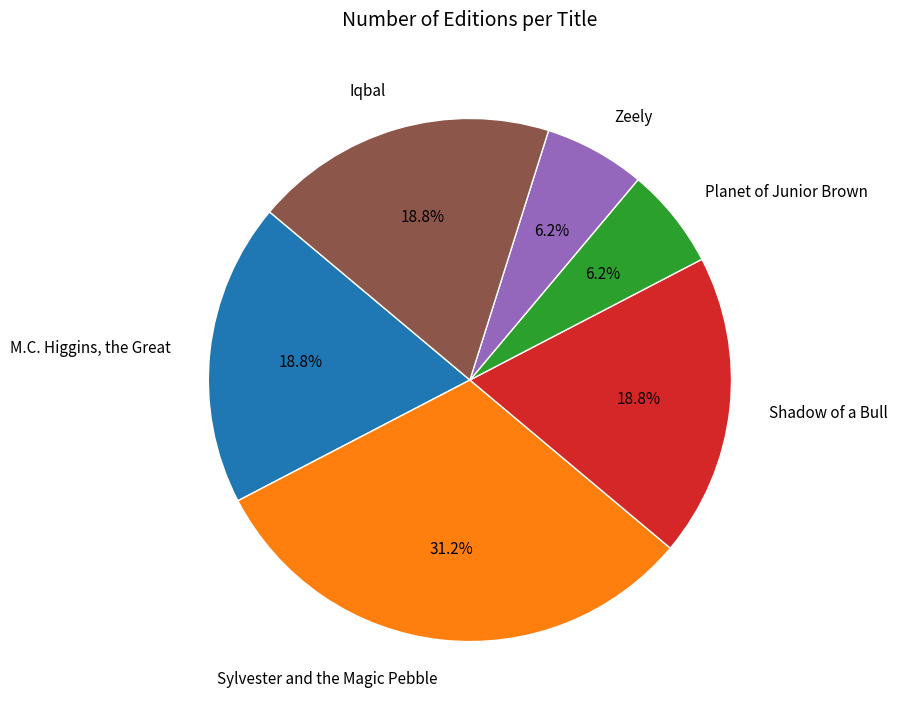

To the nearest percent, what is the average slice percentage?

17%